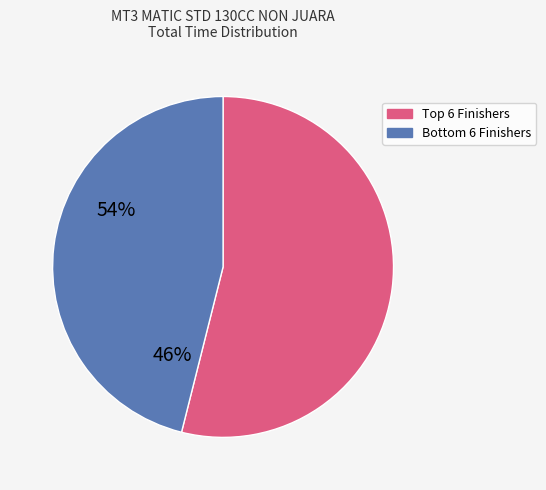

Is there a majority slice in this chart?

Yes